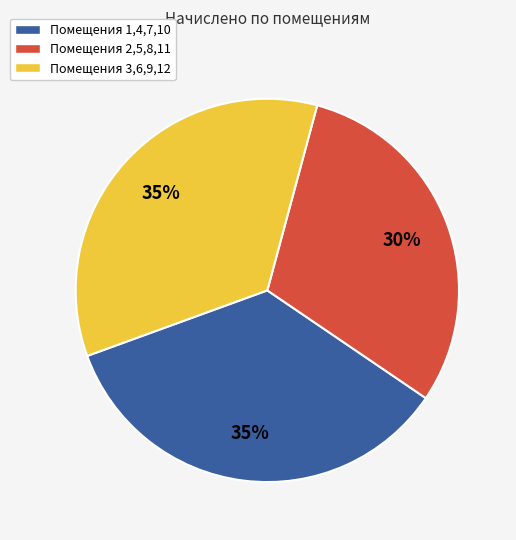

To the nearest percent, what percentage of the pie is Помещения 2,5,8,11?

30%